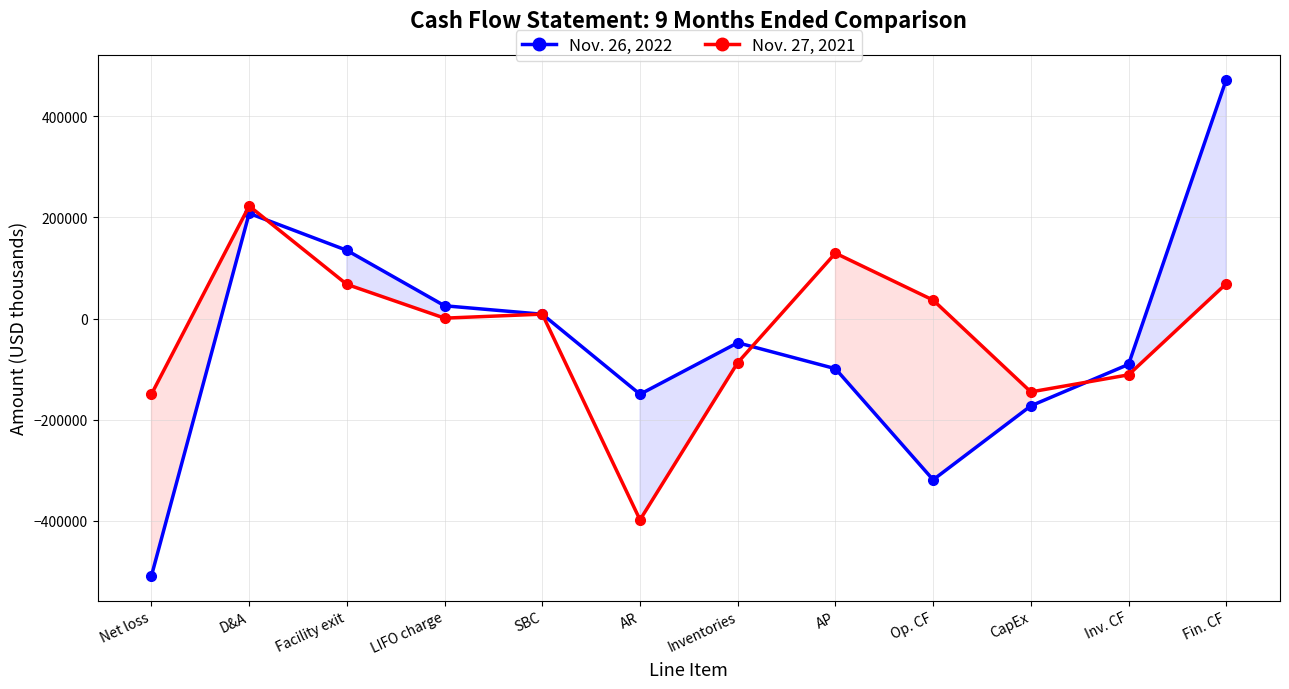

The value of Nov. 27, 2021 at AR is -398079. True or false?

True